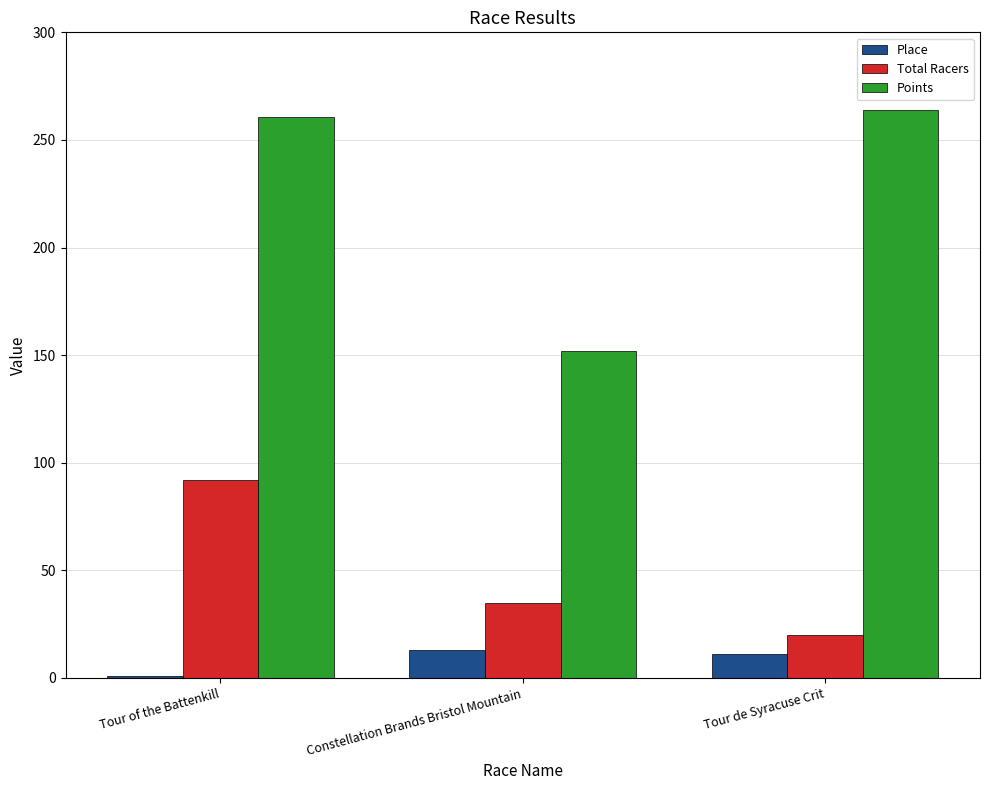

How many categories are shown in the chart?

3